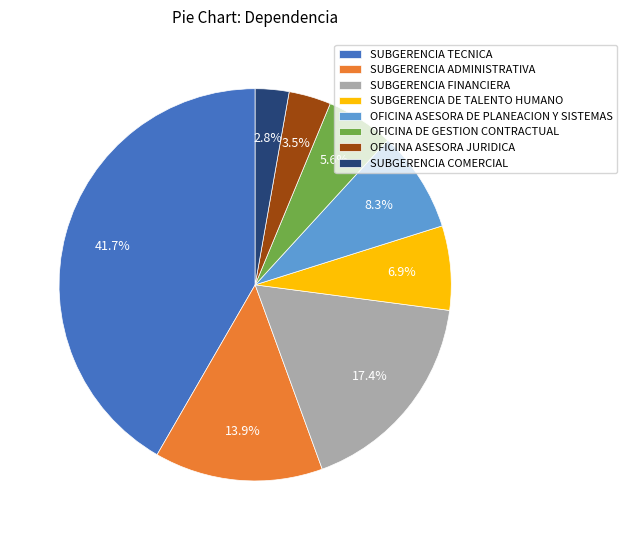

What is the smallest slice in the pie chart?

SUBGERENCIA COMERCIAL